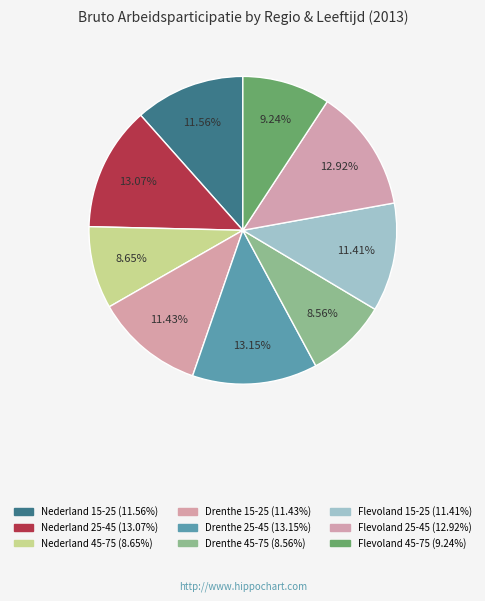

Does any single category account for the majority?

No